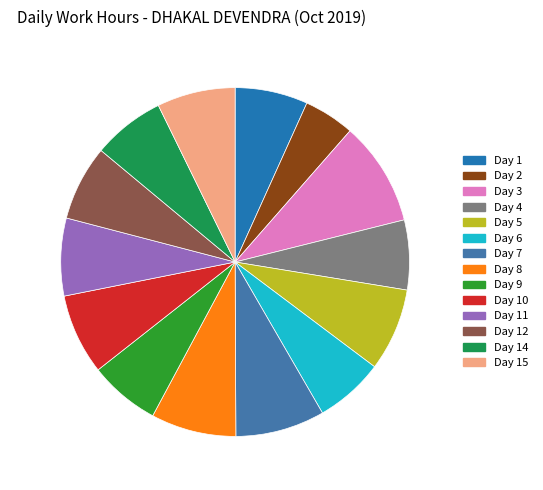

To the nearest percent, what is the difference between the largest and smallest slice percentages?

5%